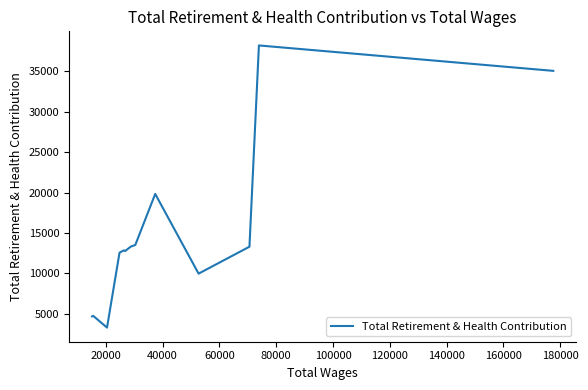

True or false: the data has more than 1 interior local peaks.

True